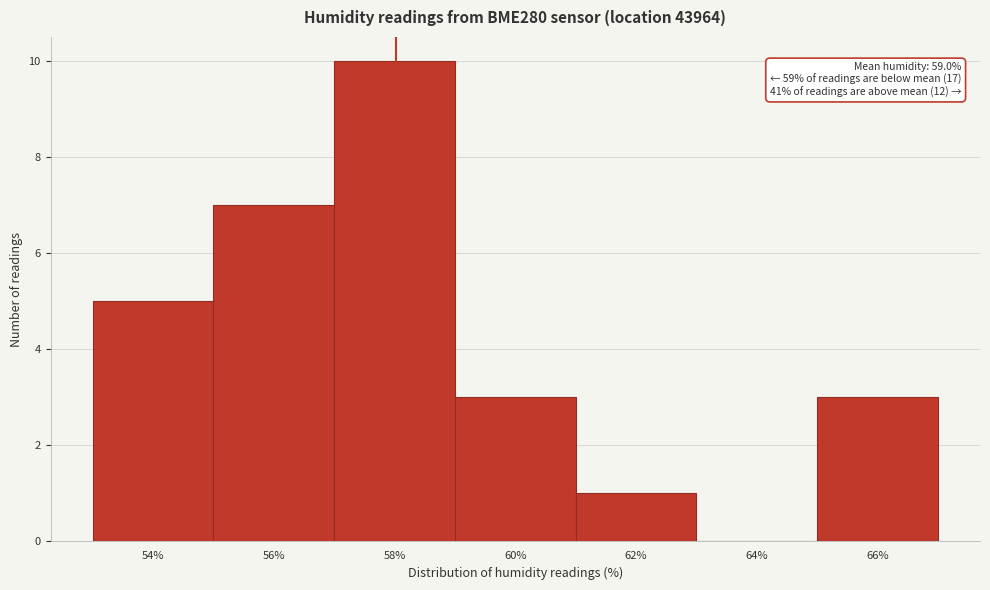

Reading left to right, what are all the values shown in this chart?

54%=5	56%=7	58%=10	60%=3	62%=1	64%=0	66%=3